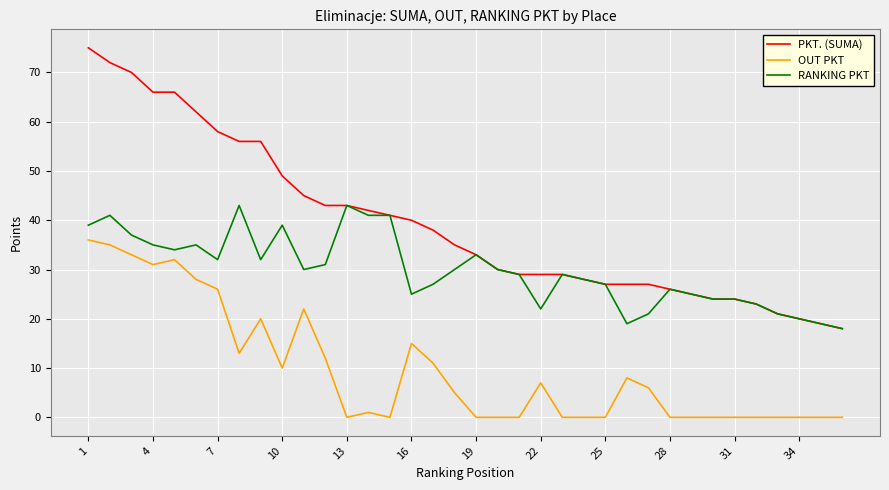

What is the maximum value for PKT. (SUMA)?

75